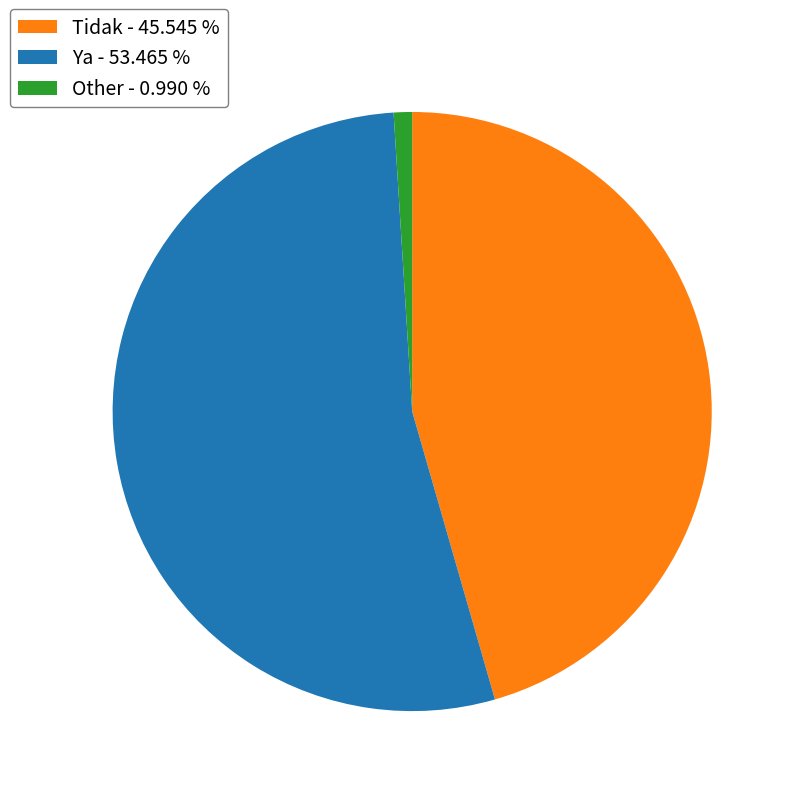

Which slice represents more than half of the pie?

Ya